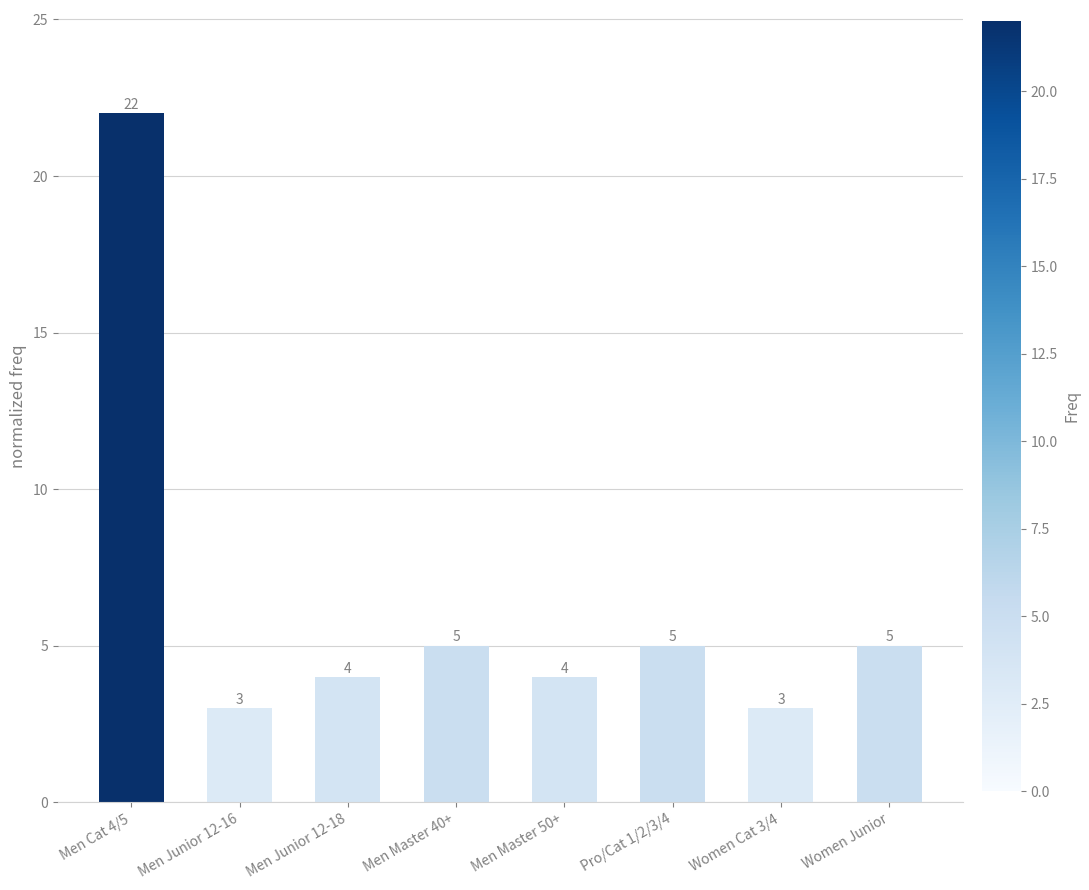

Which has a higher value, Women Junior or Men Junior 12-16?

Women Junior